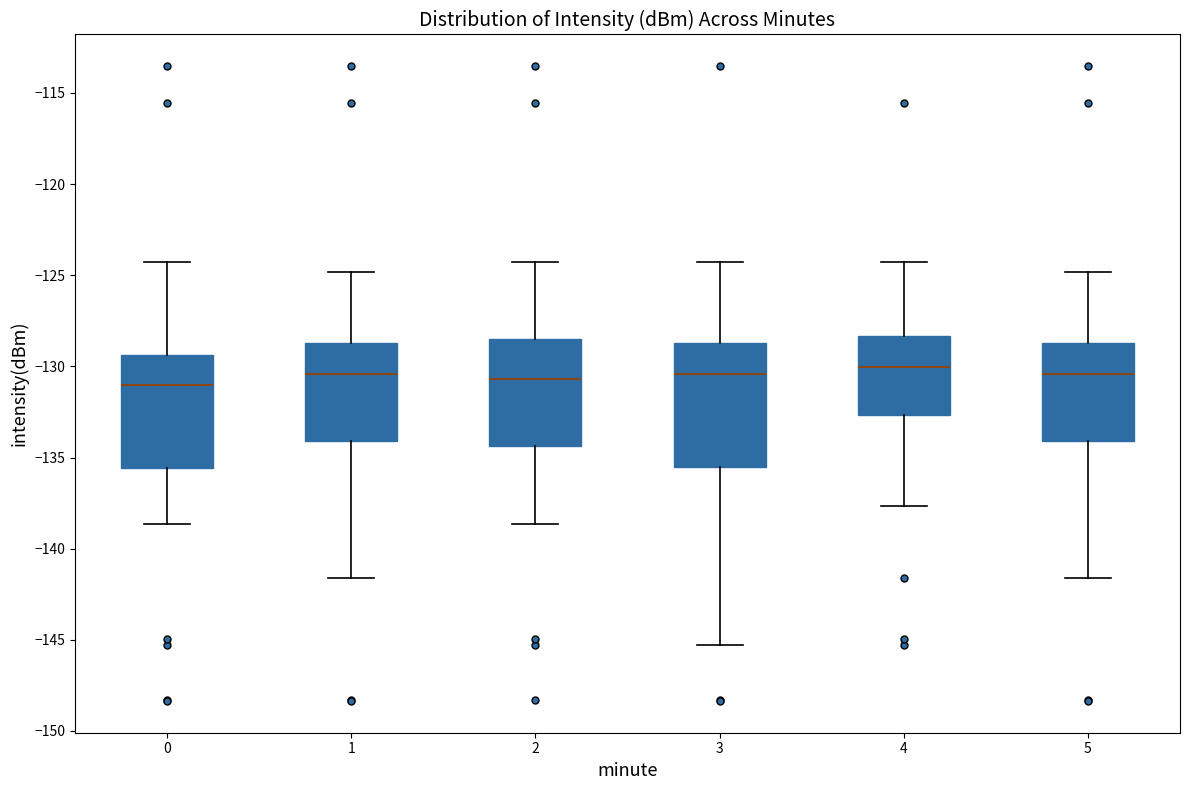

Where is the upper edge of the box at x = 1 on the y-axis? The values are not printed on the chart, so give them approximately, as read against the axis.

-128.5